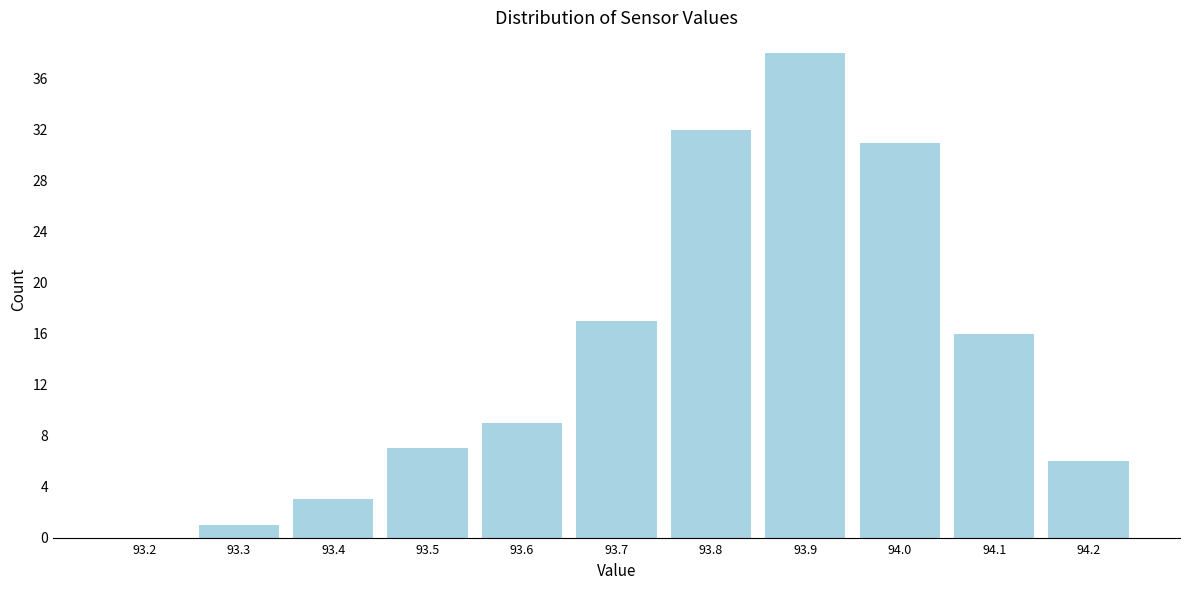

Reading right to left, list all the values displayed in this chart.

94.2=6	94.1=16	94.0=31	93.9=38	93.8=32	93.7=17	93.6=9	93.5=7	93.4=3	93.3=1	93.2=0